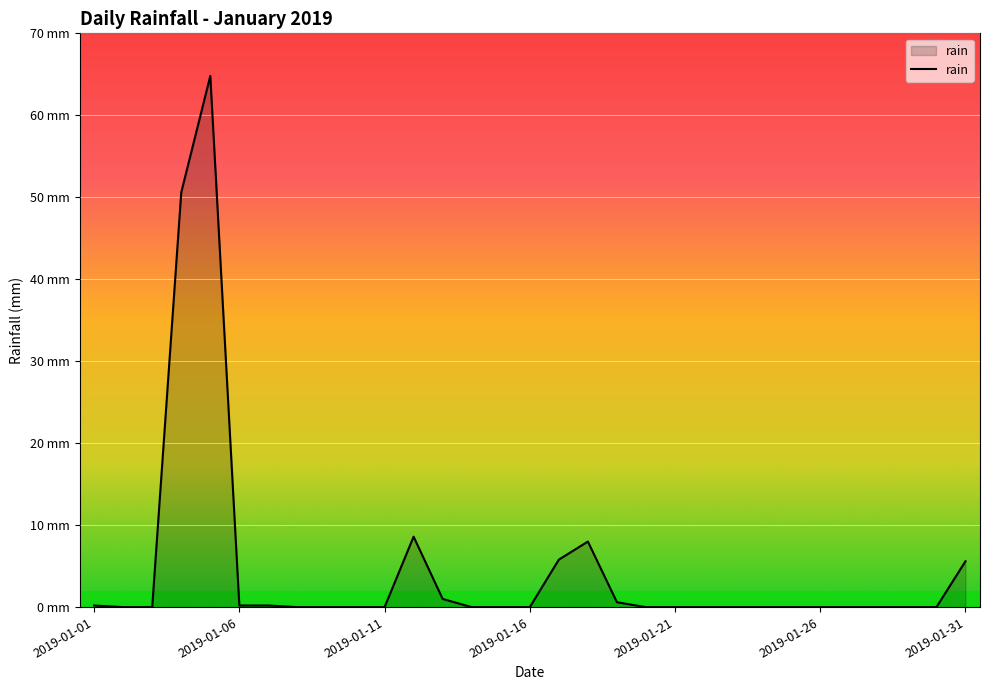

How many points are higher than both their immediate neighbors (excluding endpoints)?

3